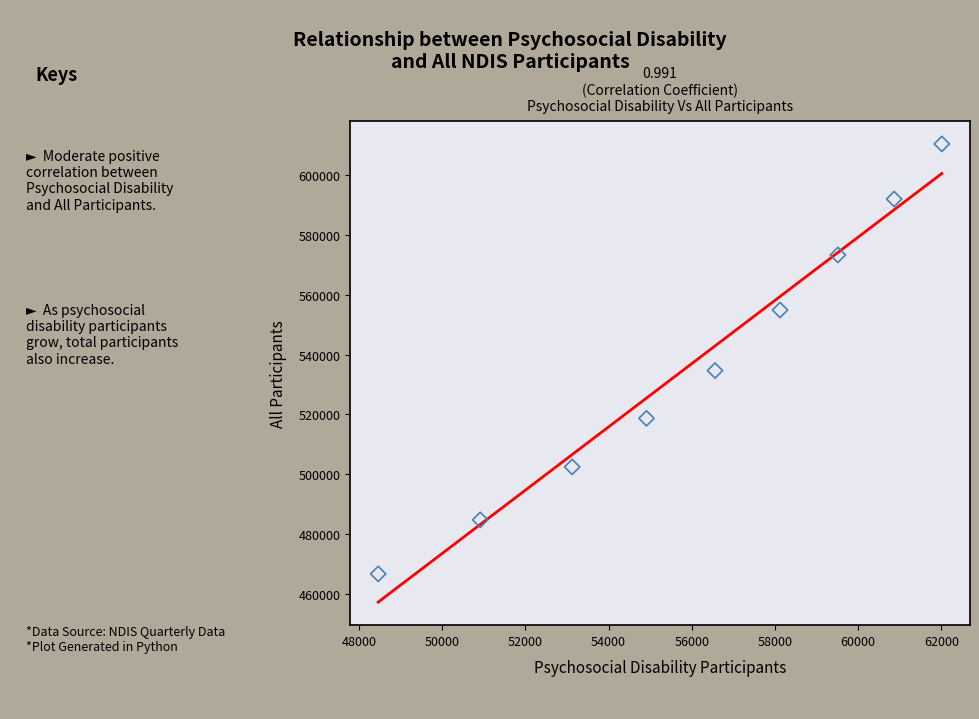

What is the average Y value?

537542